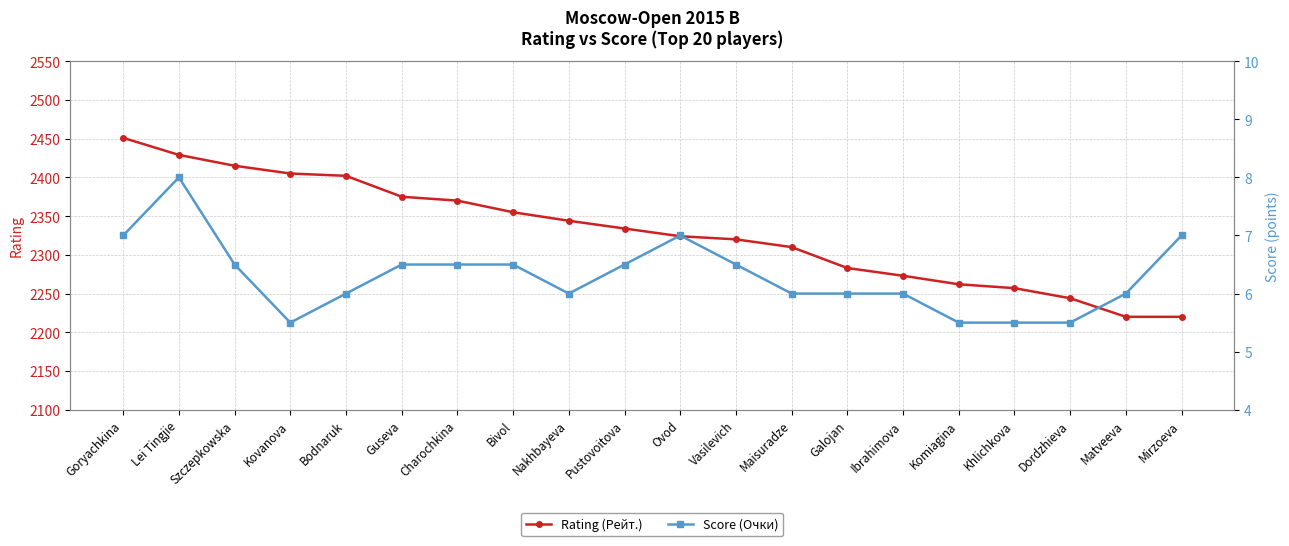

True or false: Score (Очки) has a value of 6.0 at Matveeva.

True